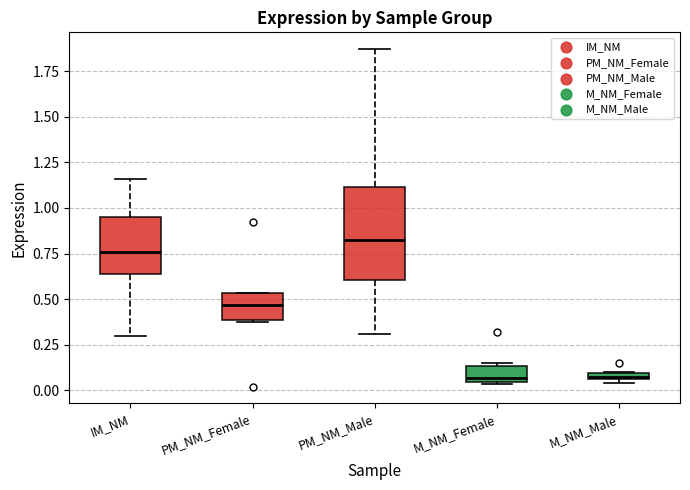

Where is the upper edge of the box for M_NM_Female on the y-axis? The values are not printed on the chart, so give them approximately, as read against the axis.

0.15